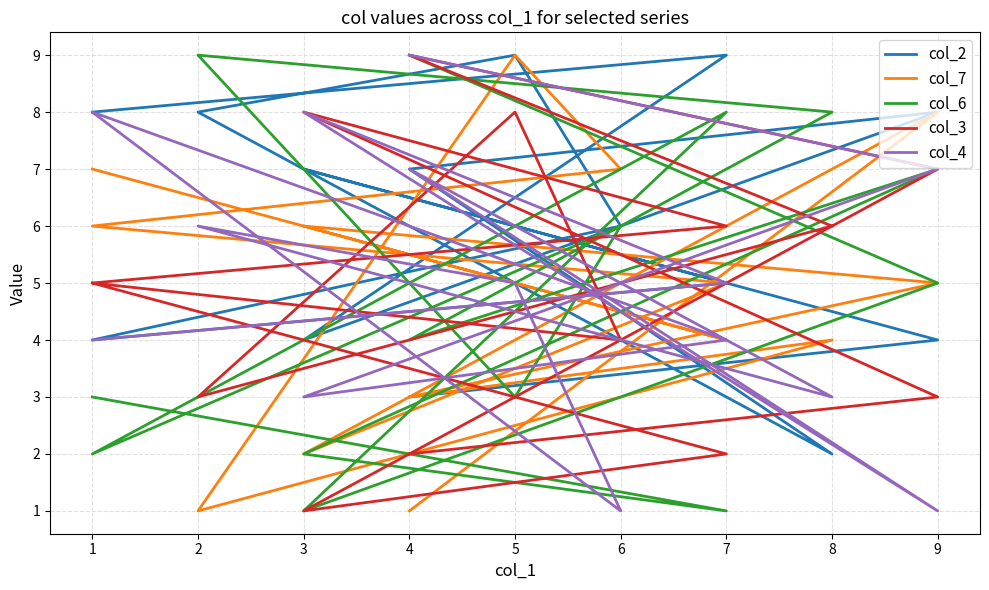

True or false: col_2 has a value of 7 at 9.

False